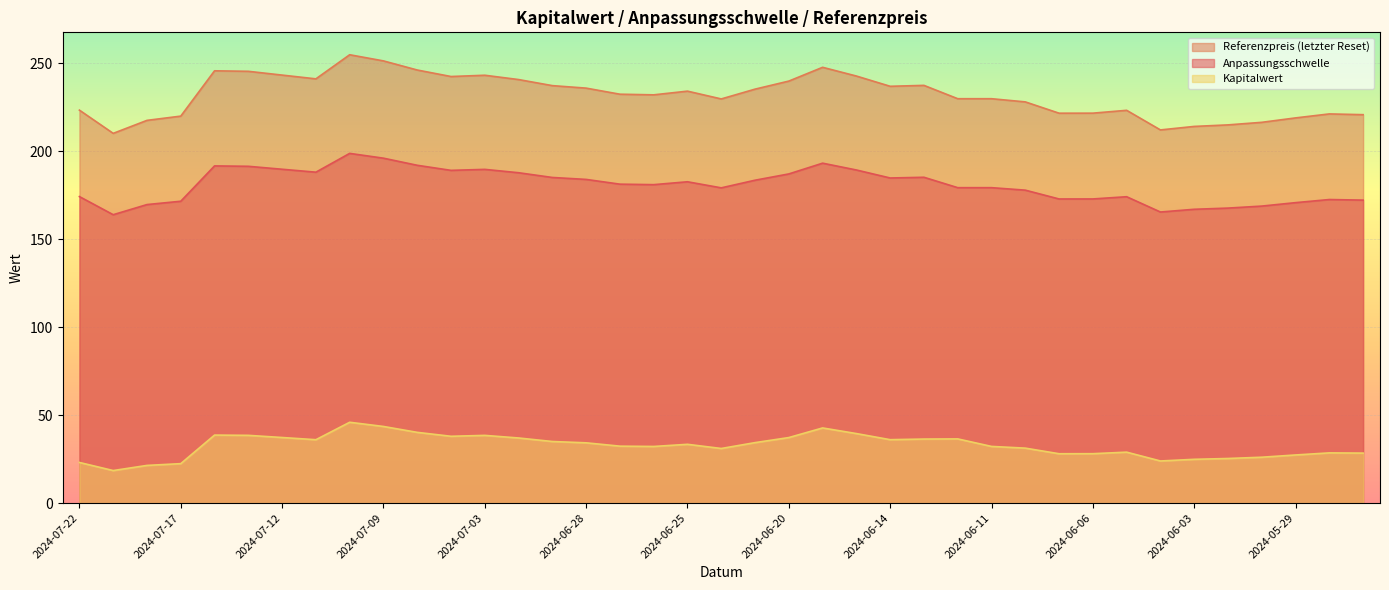

Count the number of categories in the chart.

39